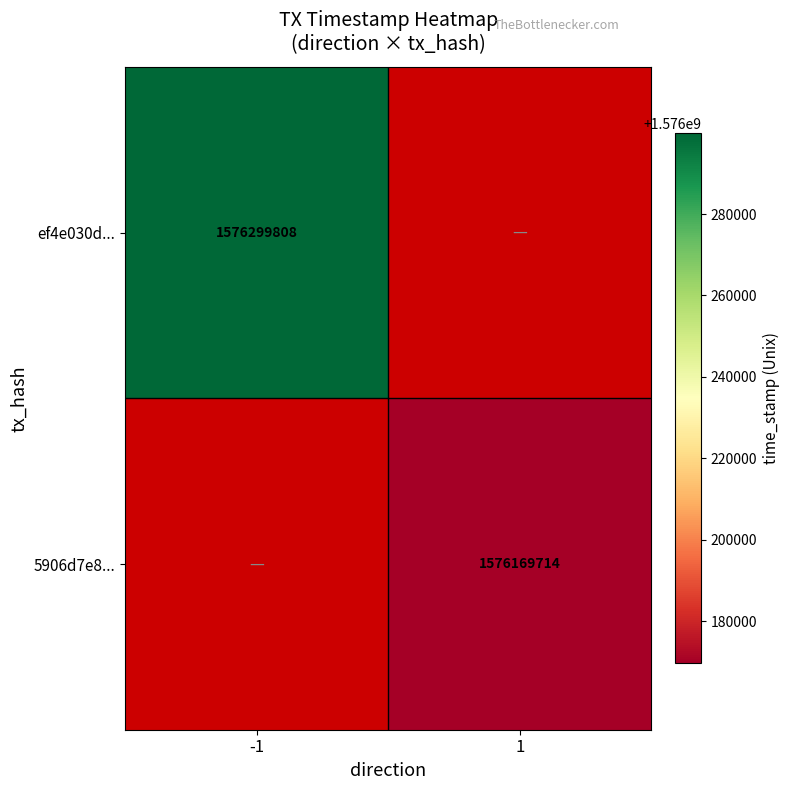

True or false: ef4e030d... has a value of 524428668 at -1.

False